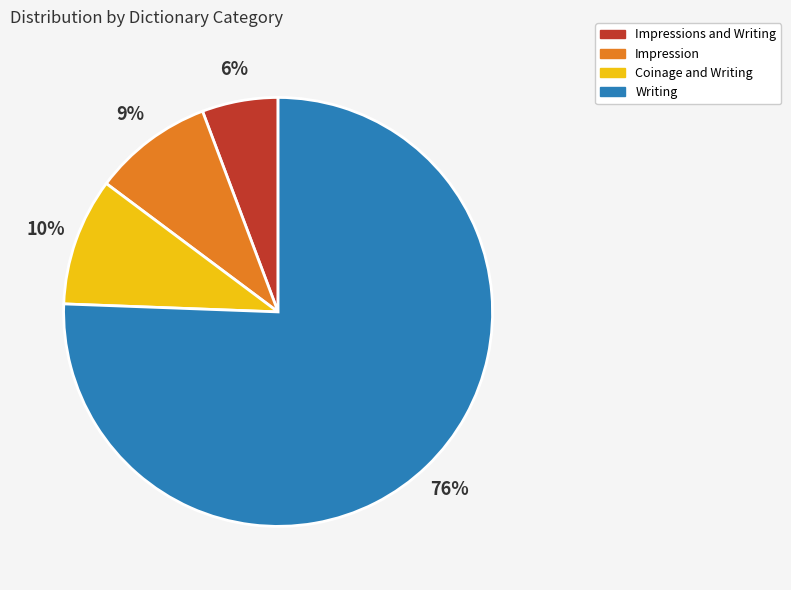

Is there any slice that represents more than half of the pie?

Yes